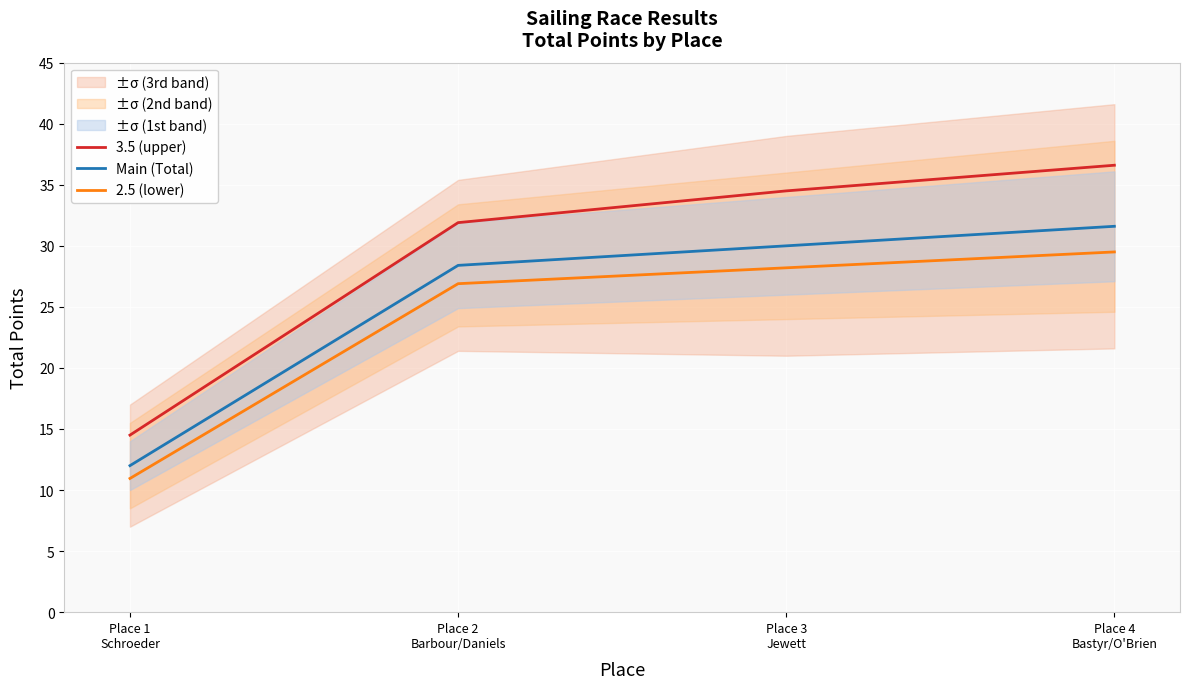

What is the value of the 2.5 (lower) point at the 2nd from the left?

26.9